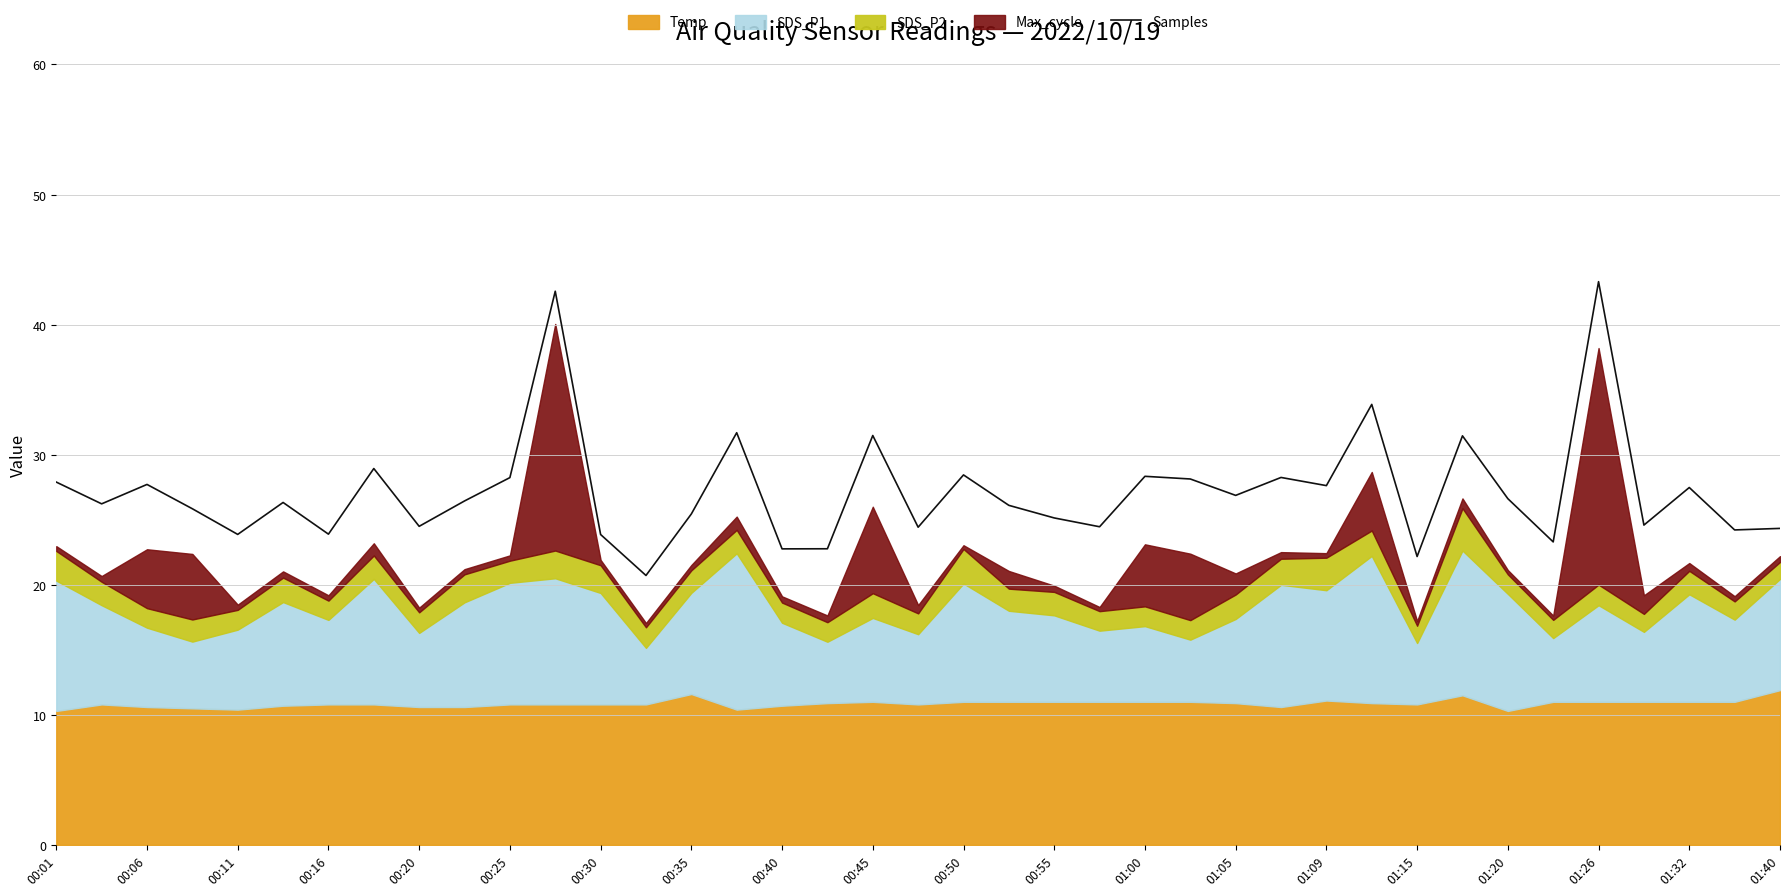

True or false: Samples has a value of 25.1 at 00:55.

True